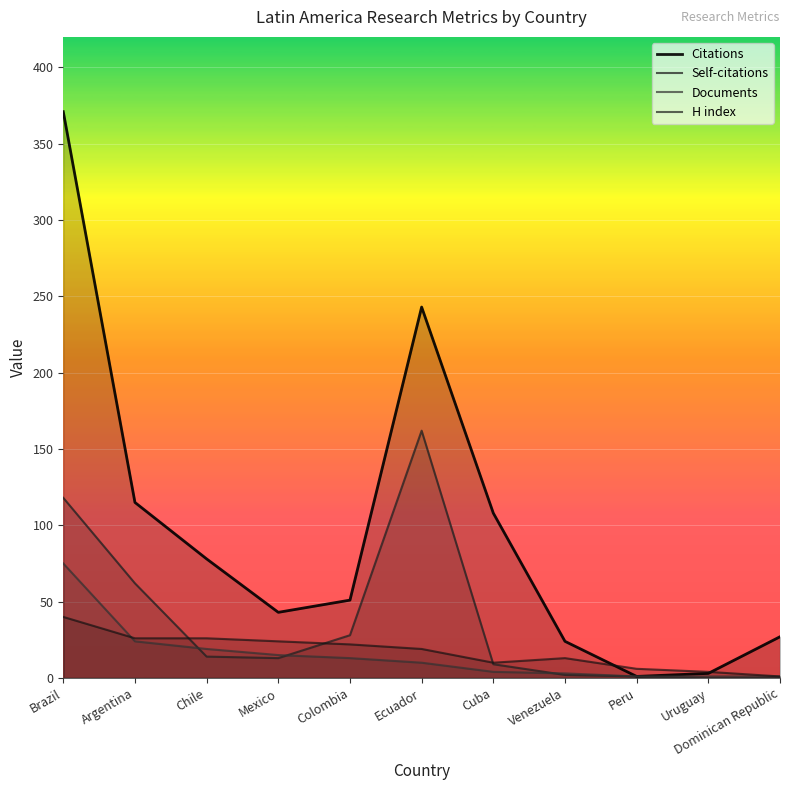

Reading left to right, extract all data points from this chart.

Citations: Brazil=371	Argentina=115	Chile=78	Mexico=43	Colombia=51	Ecuador=243	Cuba=108	Venezuela=24	Peru=1	Uruguay=3	Dominican Republic=27
Self-citations: Brazil=118	Argentina=62	Chile=14	Mexico=13	Colombia=28	Ecuador=162	Cuba=9	Venezuela=2	Peru=1	Uruguay=0	Dominican Republic=0
Documents: Brazil=75	Argentina=24	Chile=19	Mexico=15	Colombia=13	Ecuador=10	Cuba=4	Venezuela=3	Peru=1	Uruguay=1	Dominican Republic=1
H index: Brazil=40	Argentina=26	Chile=26	Mexico=24	Colombia=22	Ecuador=19	Cuba=10	Venezuela=13	Peru=6	Uruguay=4	Dominican Republic=1